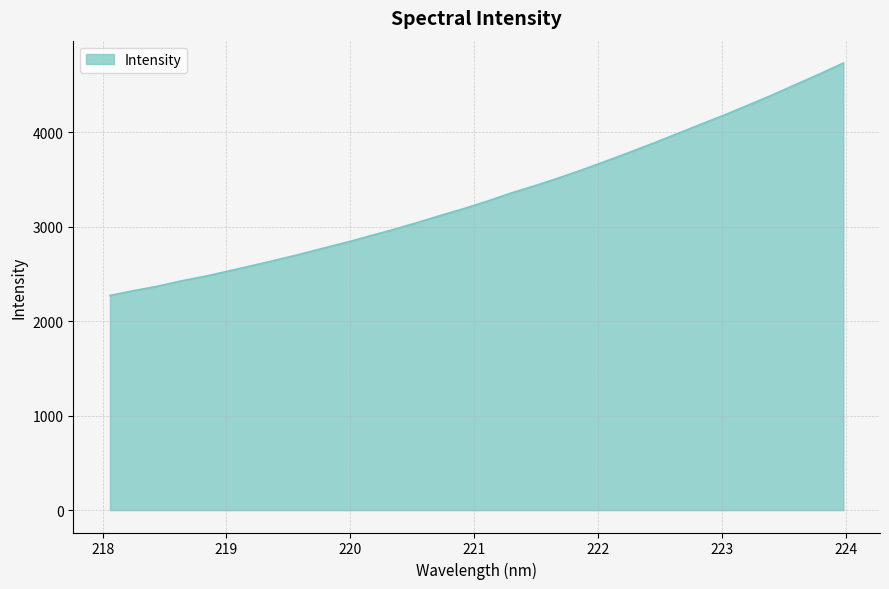

What is the minimum value shown in the chart?

2270.8